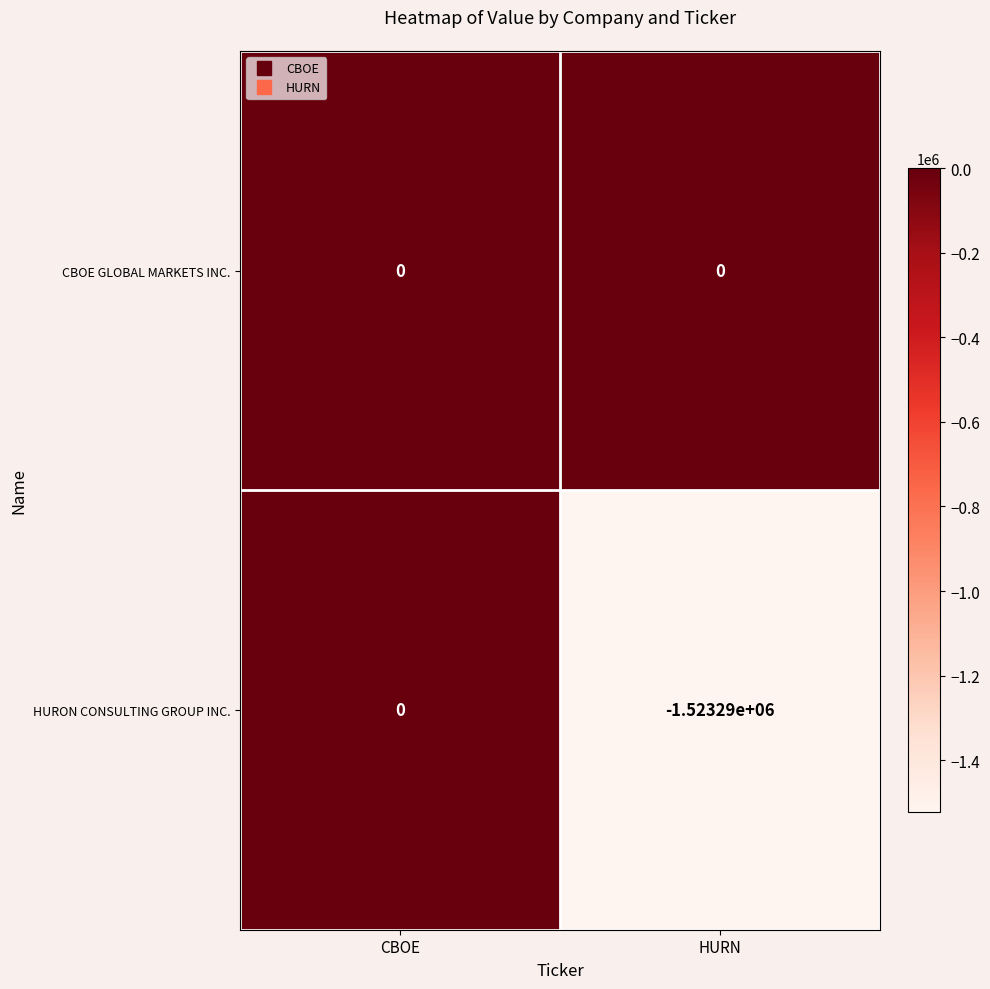

What is the smallest value displayed?

-1523290